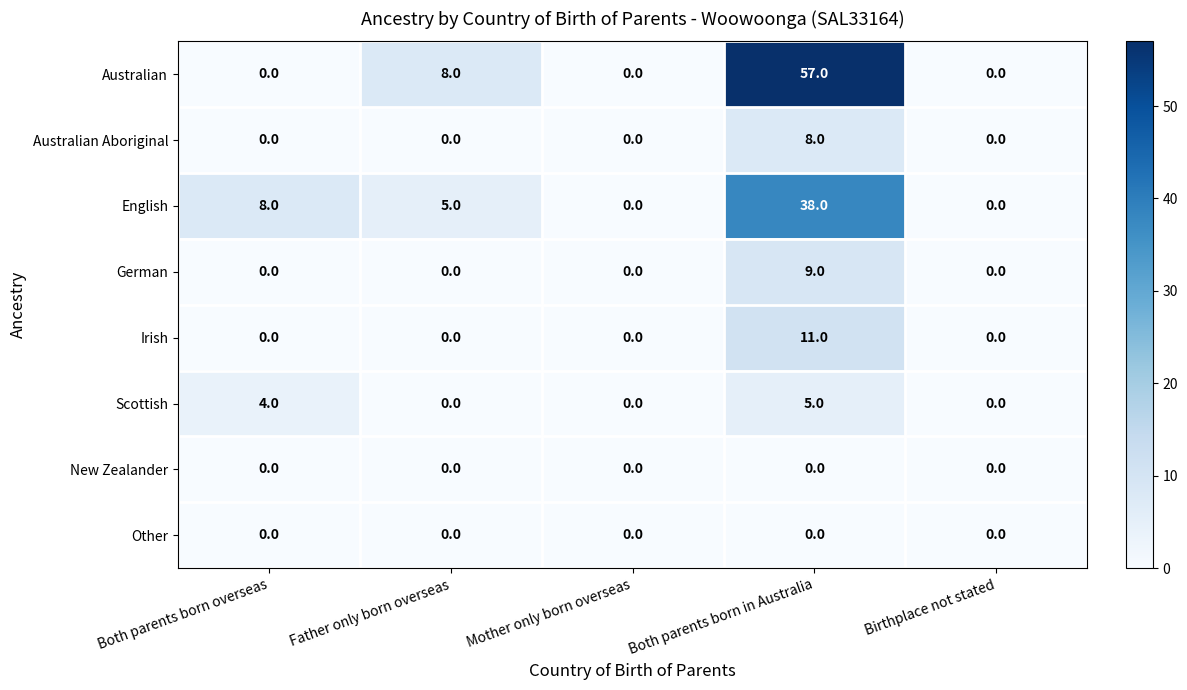

What is the total value across all series at Both parents born in Australia?

128